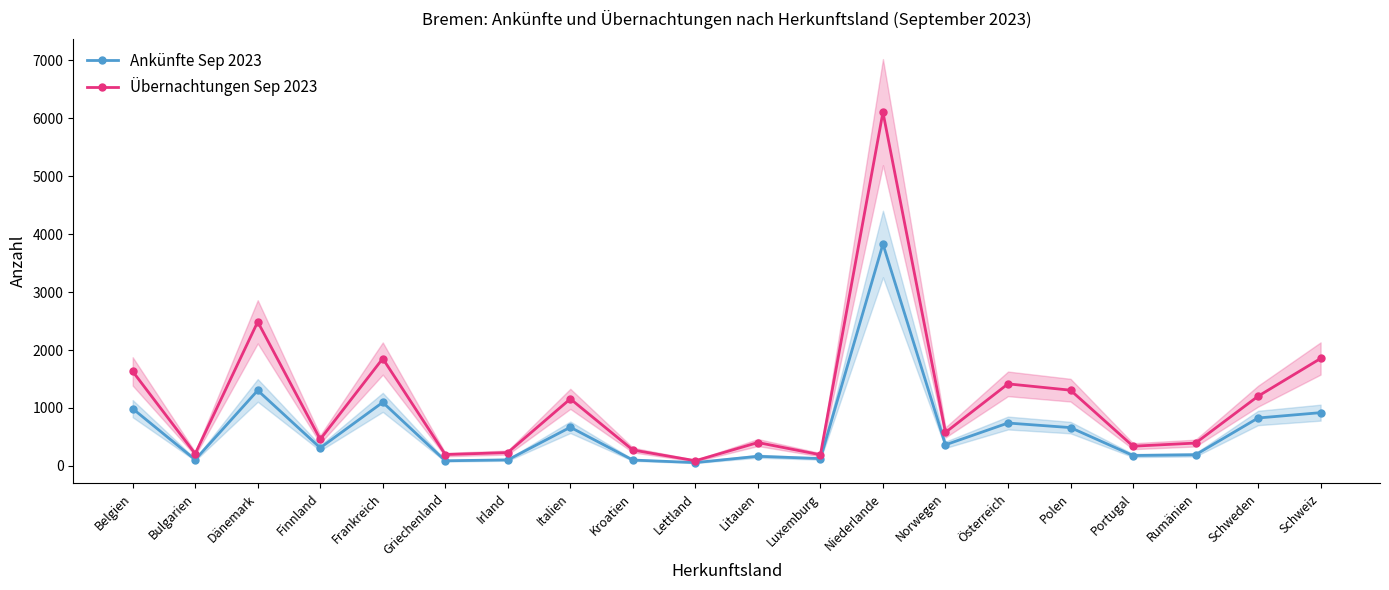

Rank the categories by Ankünfte Sep 2023 value from highest to lowest.

Niederlande, Dänemark, Frankreich, Belgien, Schweiz, Schweden, Österreich, Italien, Polen, Norwegen, Finnland, Rumänien, Portugal, Litauen, Luxemburg, Bulgarien, Irland, Kroatien, Griechenland, Lettland